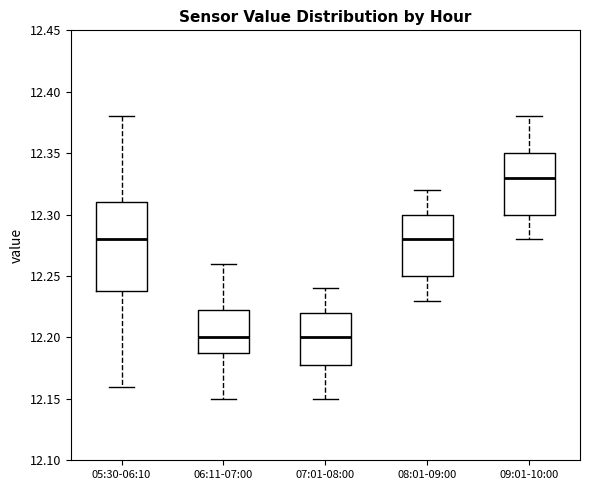

Which box is the tallest, from its lower edge to its upper edge?

05:30-06:10